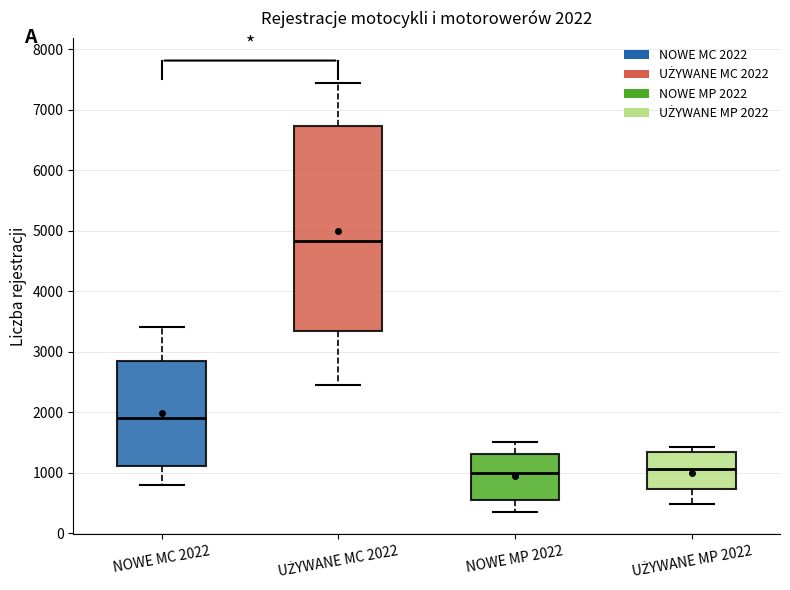

Which box has the highest median line?

UŻYWANE MC 2022